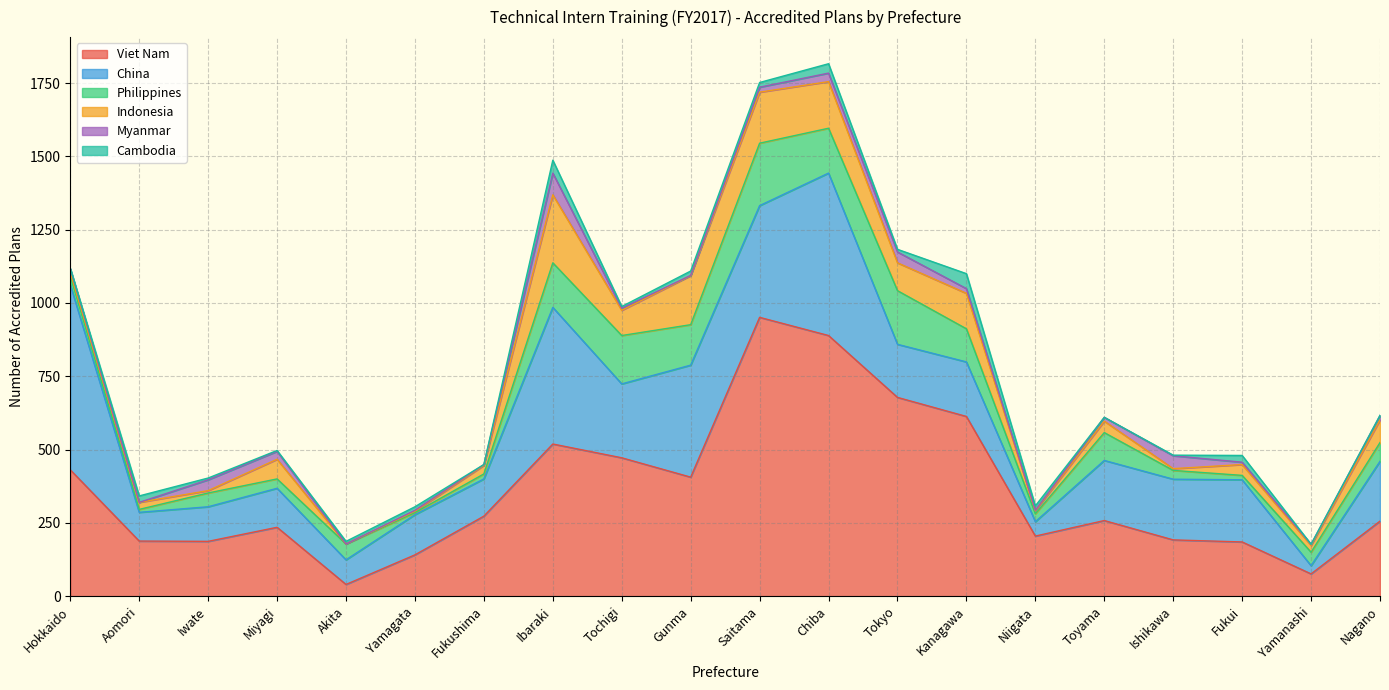

At which category is the sum across all series the highest?

Chiba